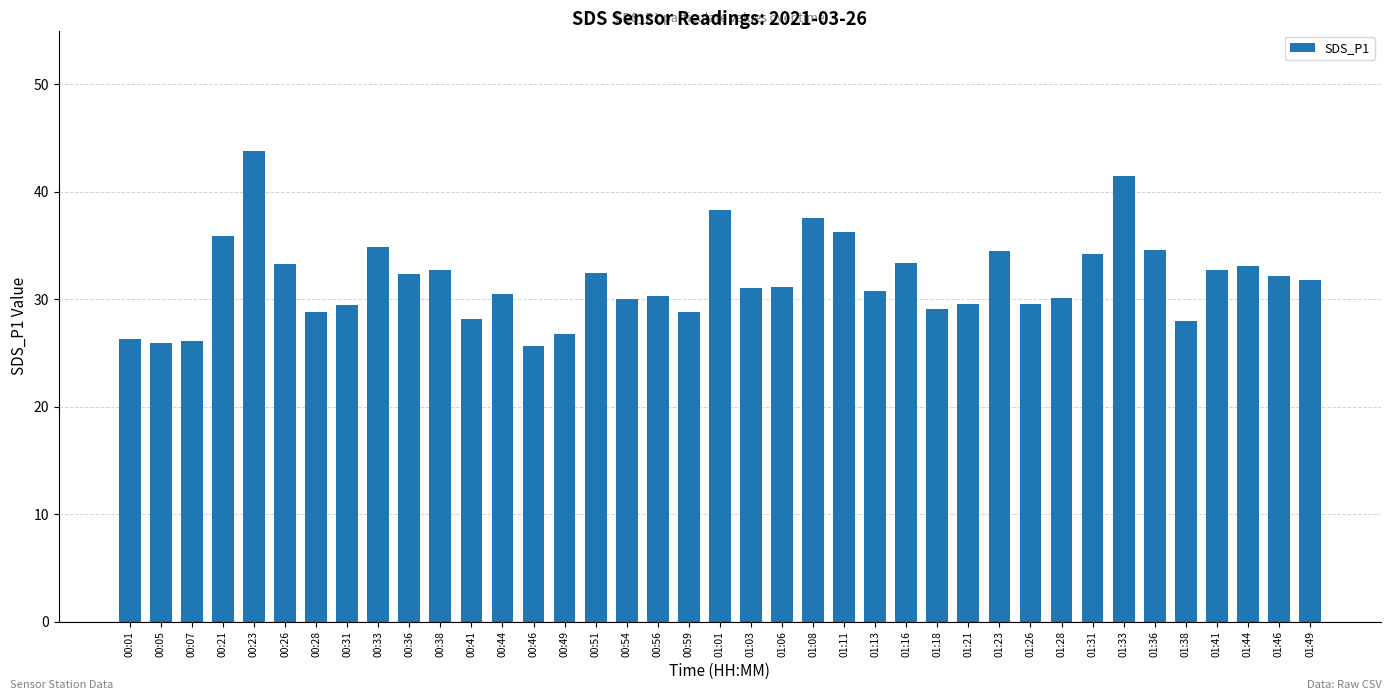

Is it true that the value at 01:11 is 17.6?

False